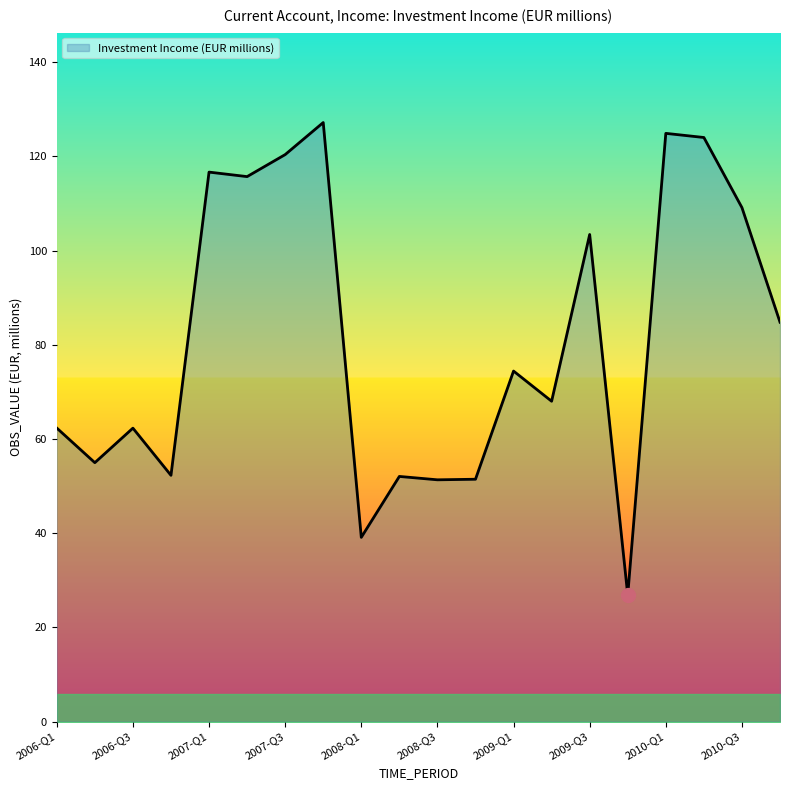

What is the difference between the maximum and minimum values?

100.3